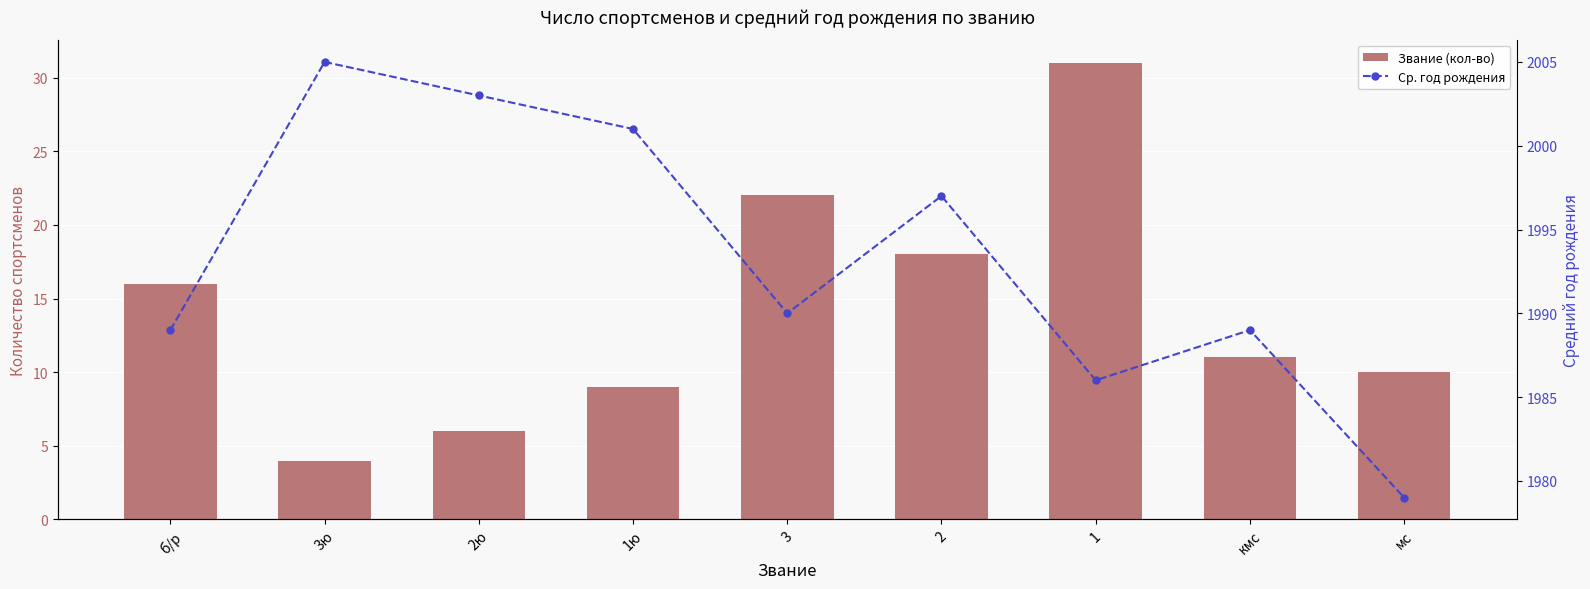

Reading left to right, what are all the values shown in this chart?

Звание (кол-во): б/р=16	3ю=4	2ю=6	1ю=9	3=22	2=18	1=31	кмс=11	мс=10
Ср. год рождения: б/р=1989	3ю=2005	2ю=2003	1ю=2001	3=1990	2=1997	1=1986	кмс=1989	мс=1979